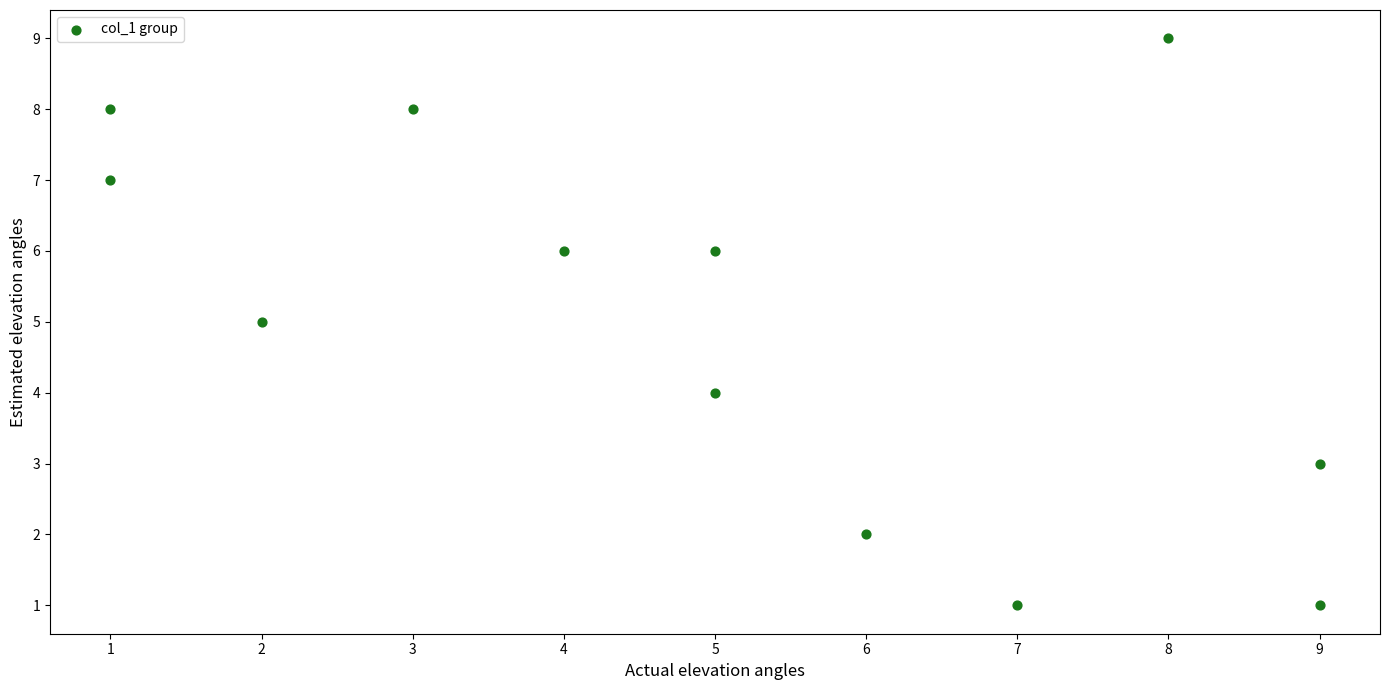

What is the range of X values (max minus min)?

8